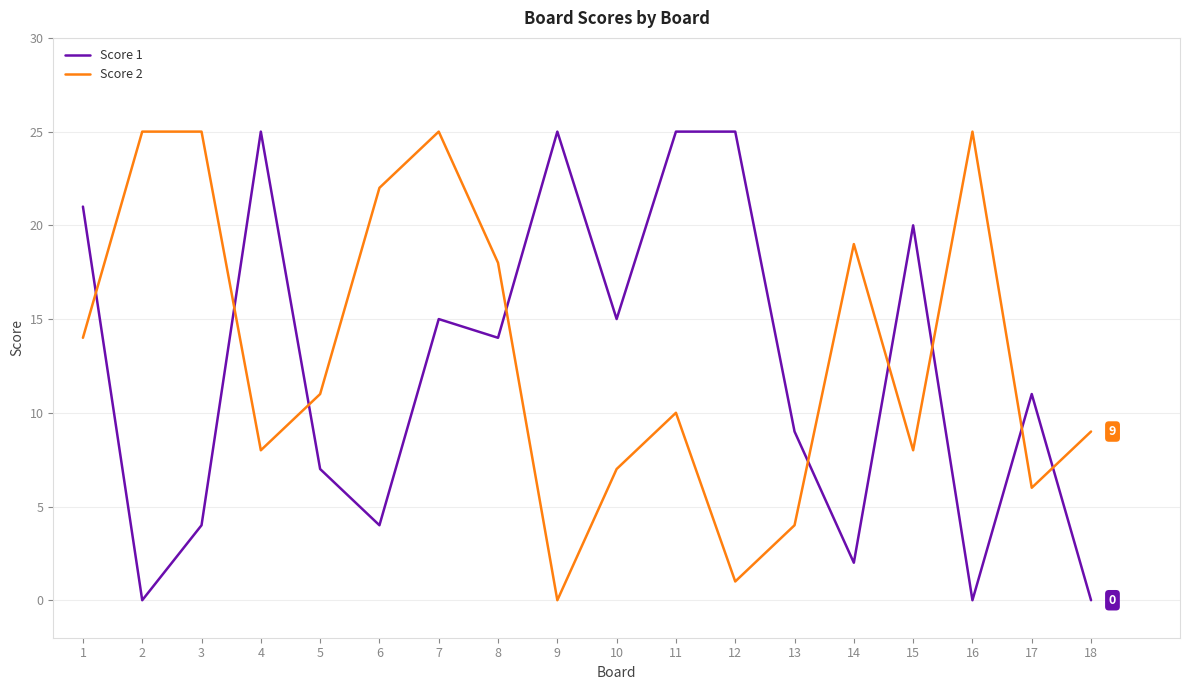

What are all the series names shown in the legend?

Score 1, Score 2